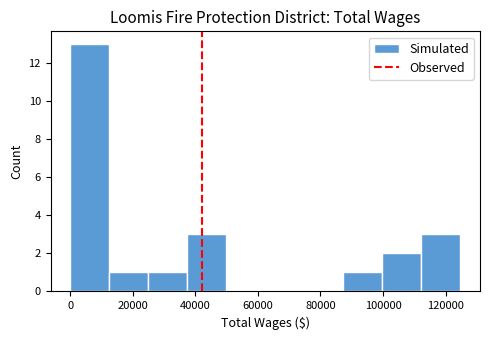

Reading left to right, transcribe this chart: for each bar, give the range it covers on the x-axis and its height. Neither the bar edges nor the heights are printed on the chart, so give them approximately, as read against the axes.

0 to 12000: 13
12000 to 24000: 1
24000 to 38000: 1
38000 to 50000: 3
50000 to 62000: 0
62000 to 74000: 0
74000 to 88000: 0
88000 to 100000: 1
100000 to 112000: 2
112000 to 124000: 3